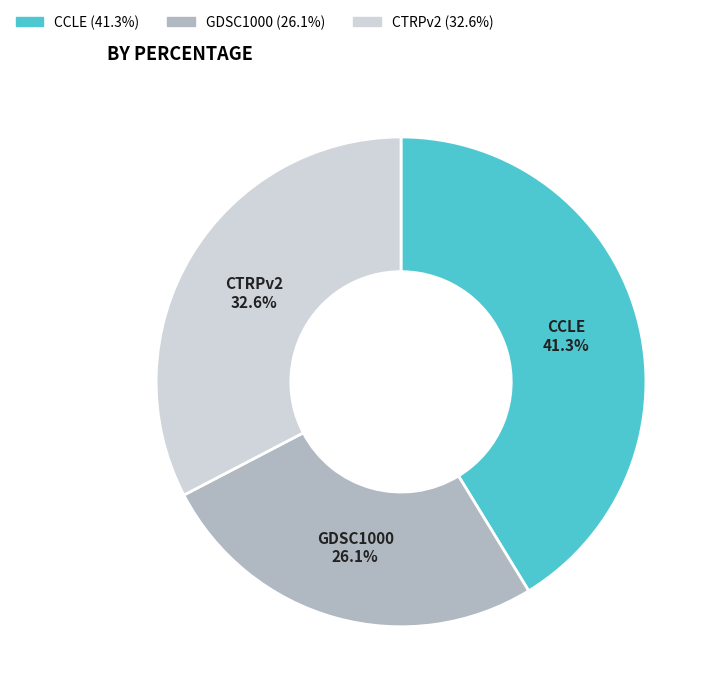

Is the sum of GDSC1000 and CTRPv2 greater than half?

Yes